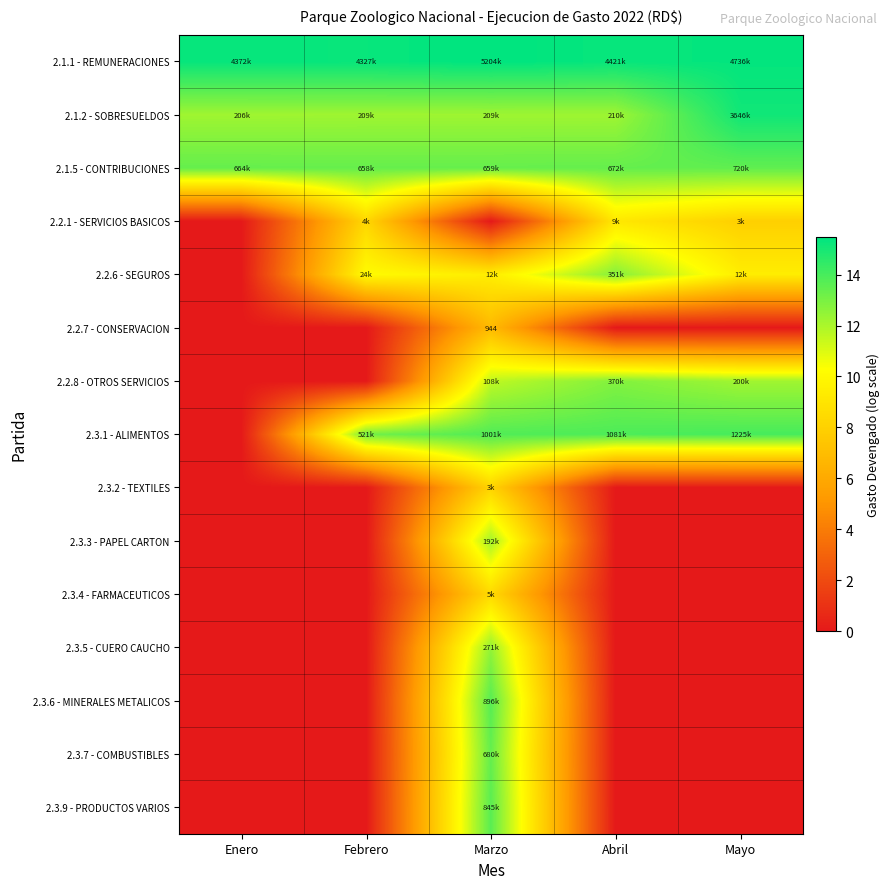

Rank the categories by 2.1.1 - REMUNERACIONES value from lowest to highest.

Febrero, Enero, Abril, Mayo, Marzo